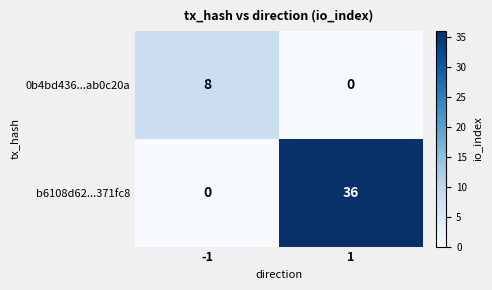

How many distinct data groups are displayed?

2